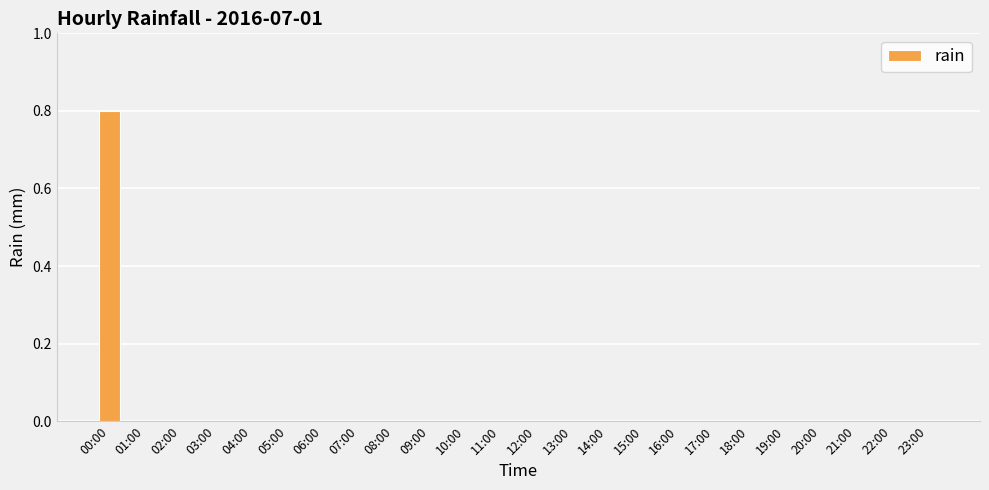

What is the sum of all values?

0.8